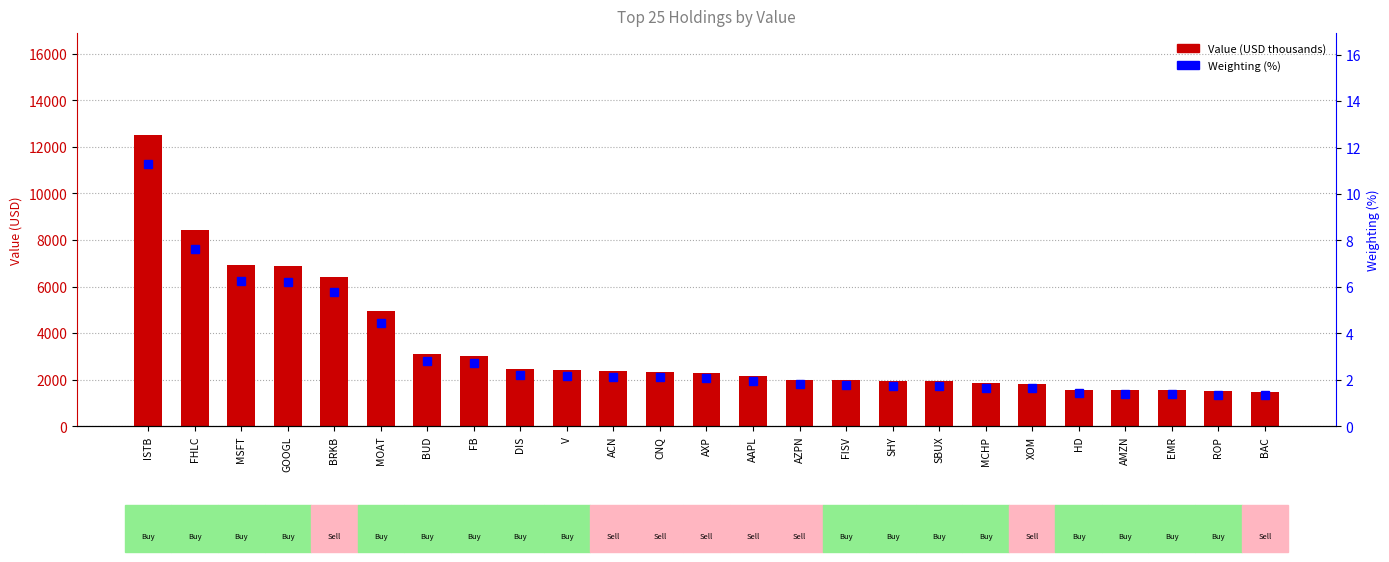

List the series in order of their peak value, lowest first.

Weighting (%), Value (USD thousands)